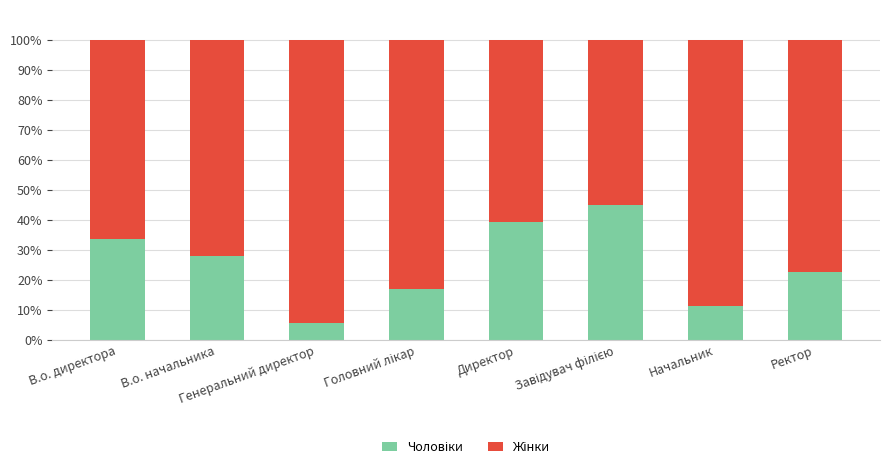

What is the label of the 7th bar from the left?

Начальник